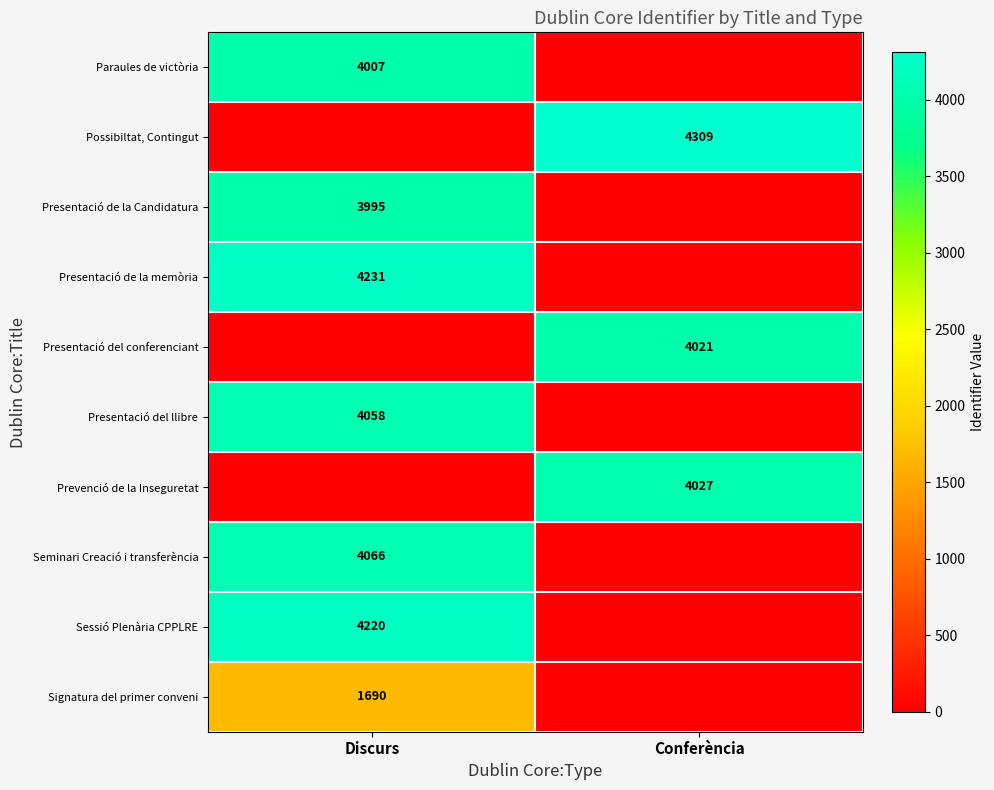

The value of Paraules de victòria at Discurs is 4007. True or false?

True